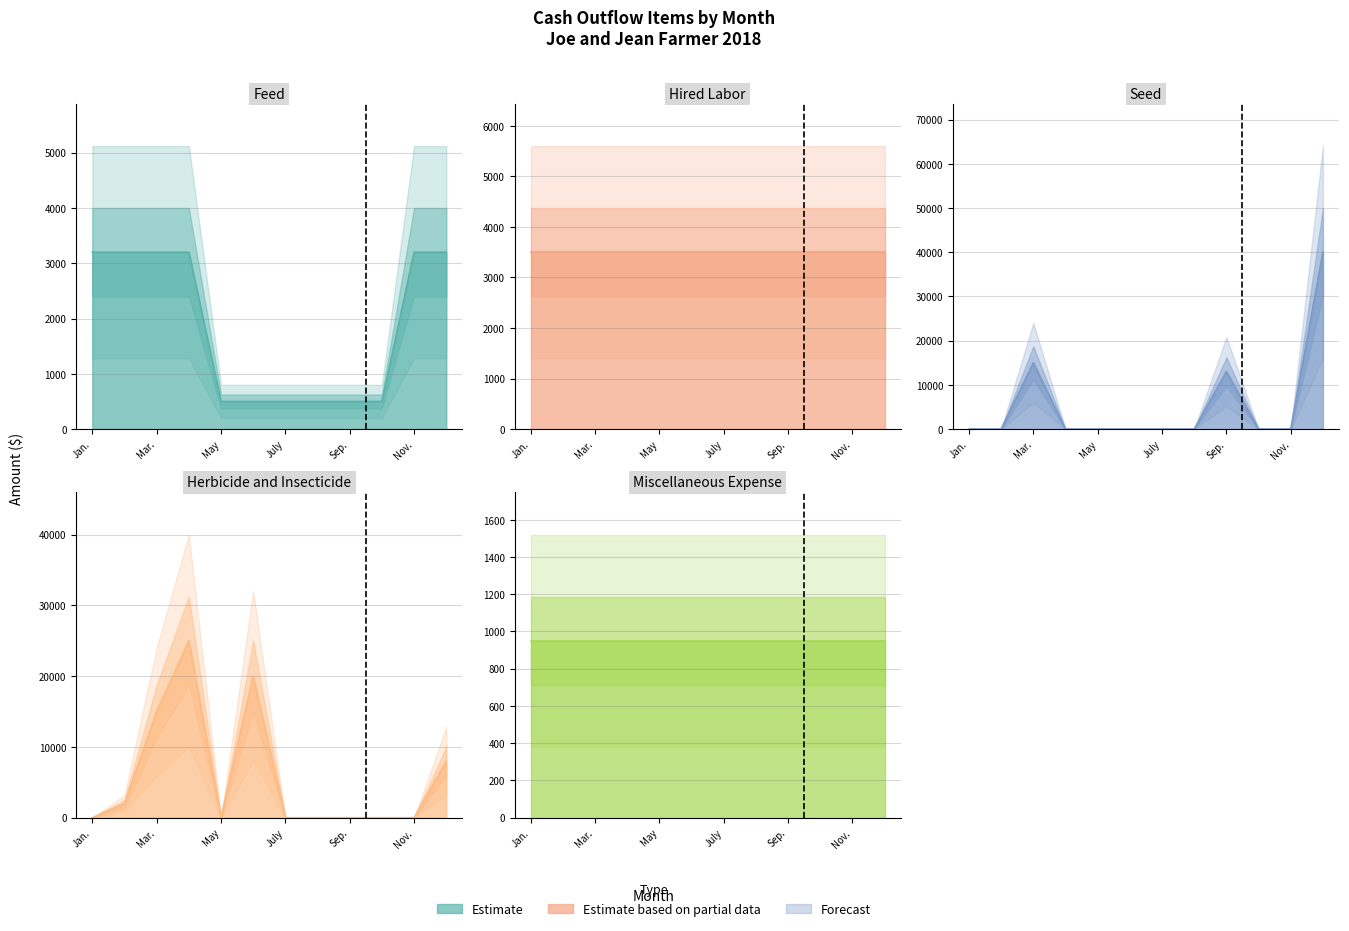

At which category is the sum across all series the highest?

Dec.